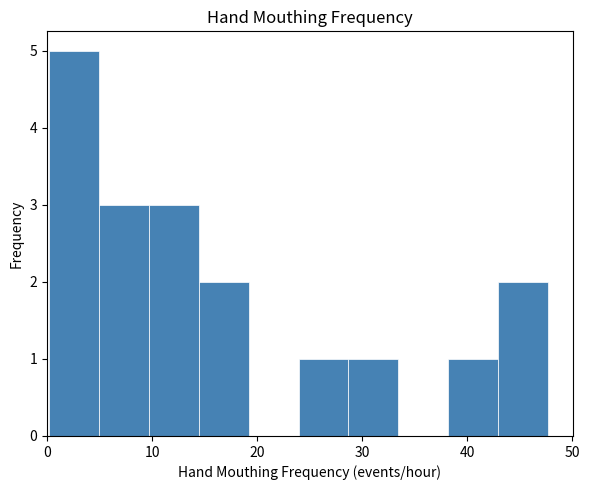

Reading left to right, transcribe this chart: for each bar, give the range it covers on the x-axis and its height. Neither the bar edges nor the heights are printed on the chart, so give them approximately, as read against the axes.

0 to 5: 5
5 to 10: 3
10 to 14: 3
14 to 19: 2
19 to 24: 0
24 to 29: 1
29 to 33: 1
33 to 38: 0
38 to 43: 1
43 to 48: 2